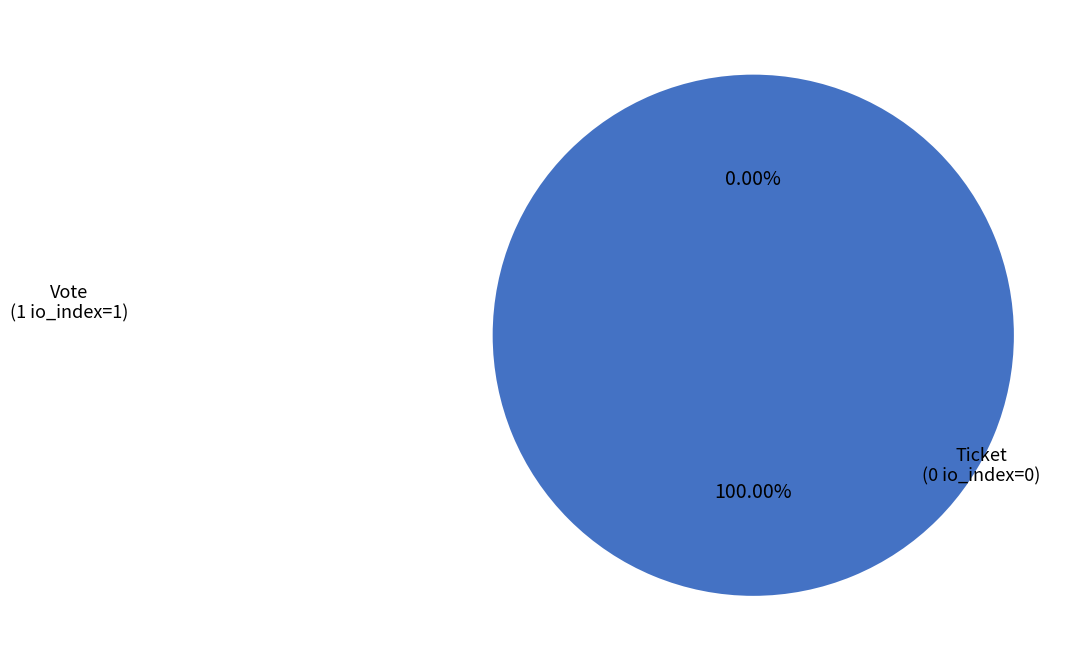

Is it true that Vote (io_index=1) is 87% of the pie?

False